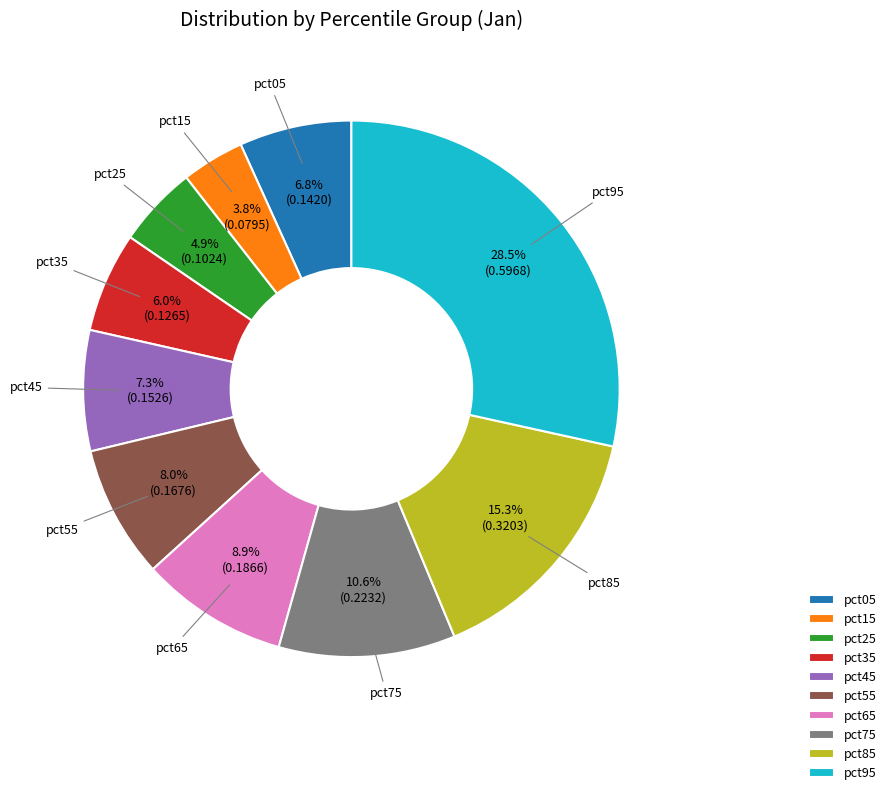

Does pct95 represent more than half of the total?

No